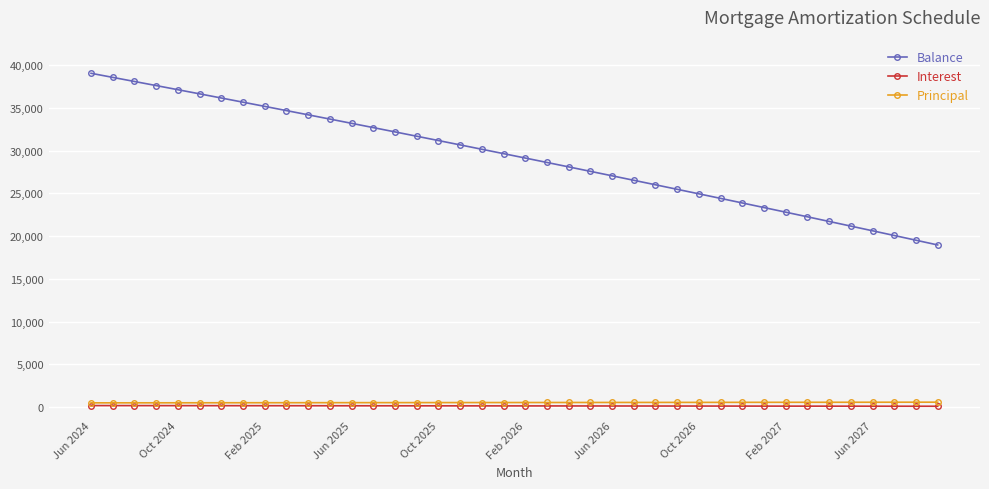

What is the difference between the maximum and second lowest values in the Principal series?

77.0